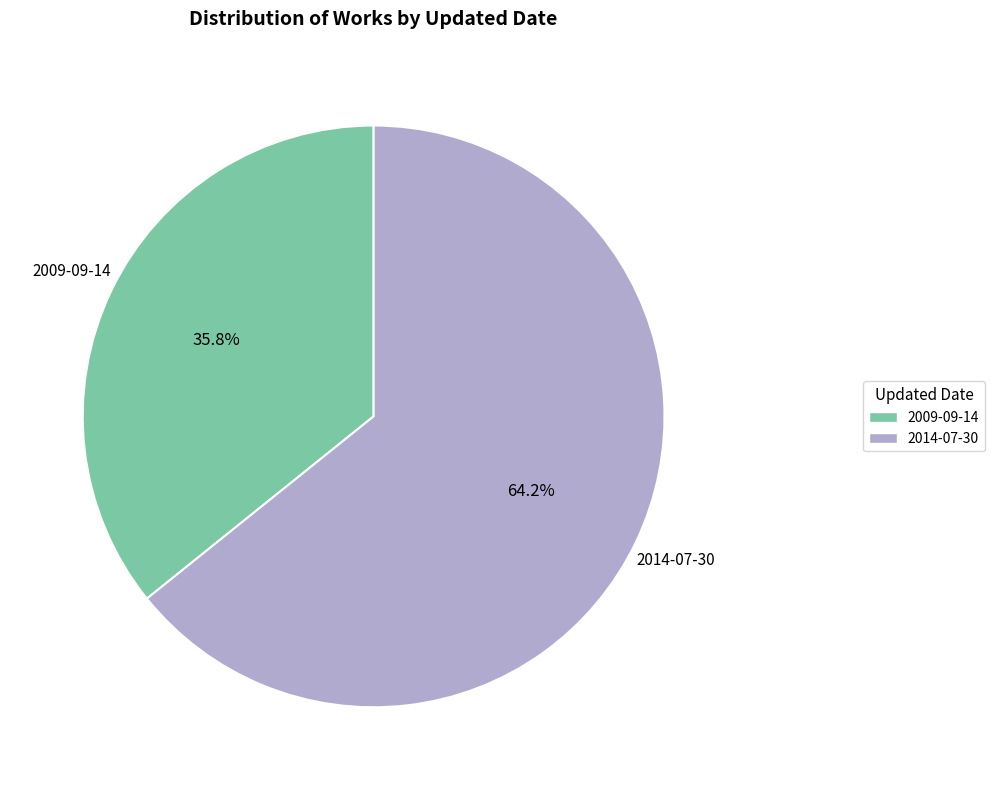

Is there any slice that represents more than half of the pie?

Yes